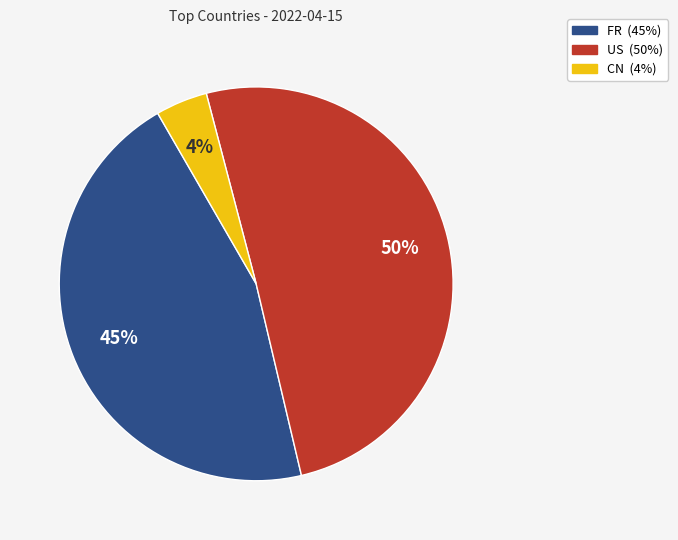

Which slice is the smallest?

CN